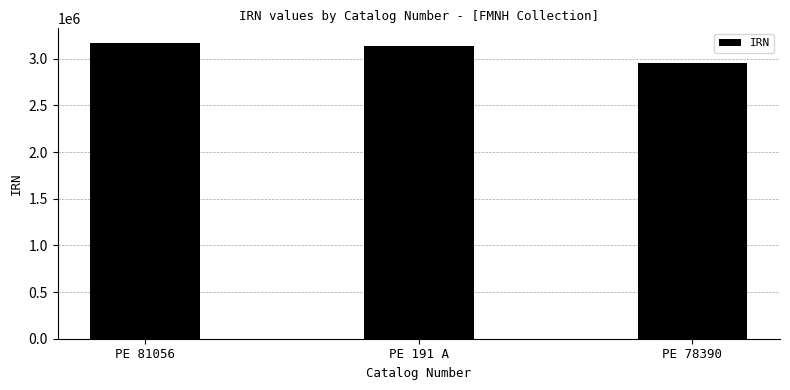

The chart shows a value of 3132529 at PE 191 A. True or false?

True